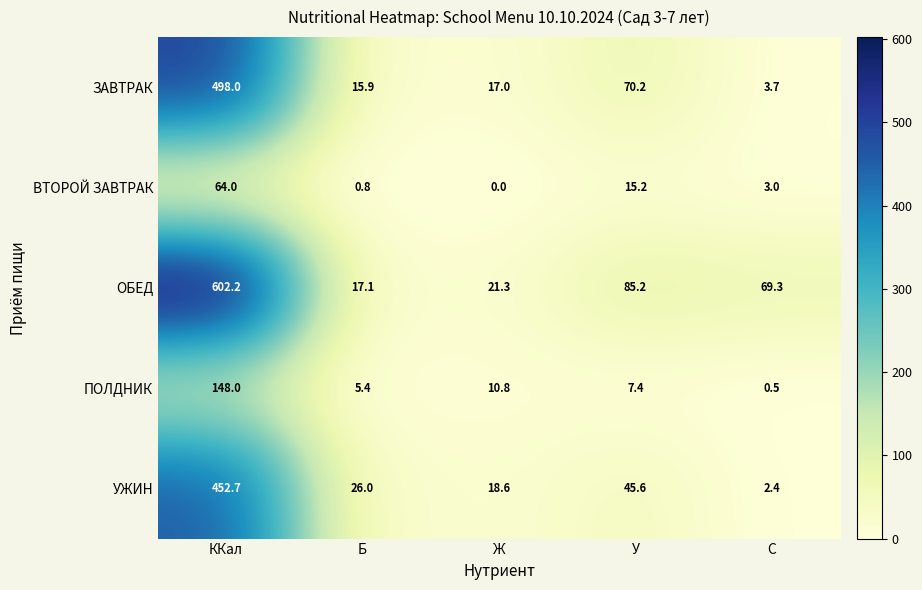

At which label is ВТОРОЙ ЗАВТРАК closest to 32?

У